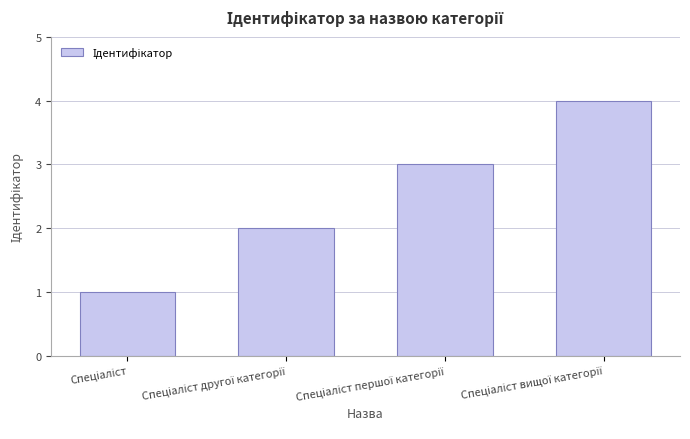

What is the maximum value shown in the chart?

4